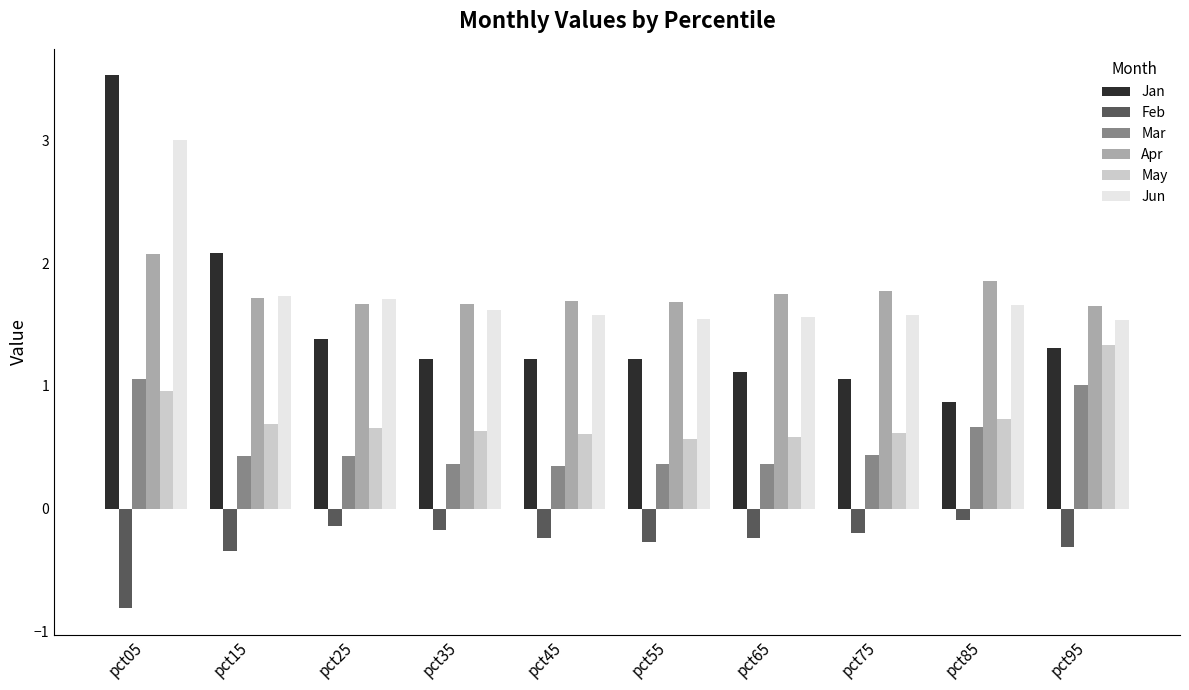

Count the number of categories in the chart.

10